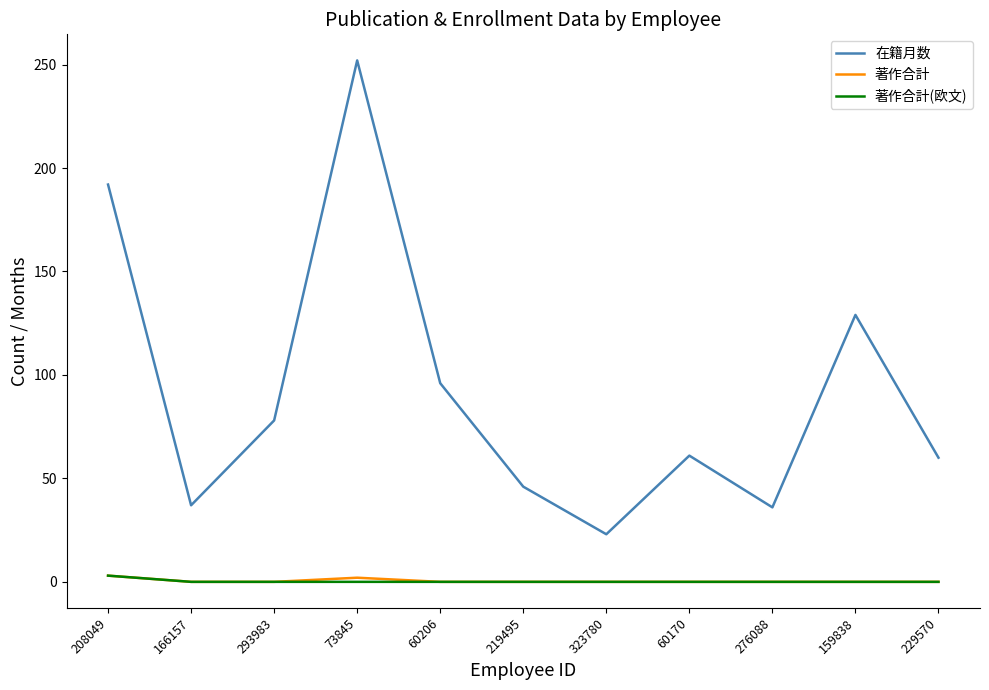

What position from the left is 276088?

9